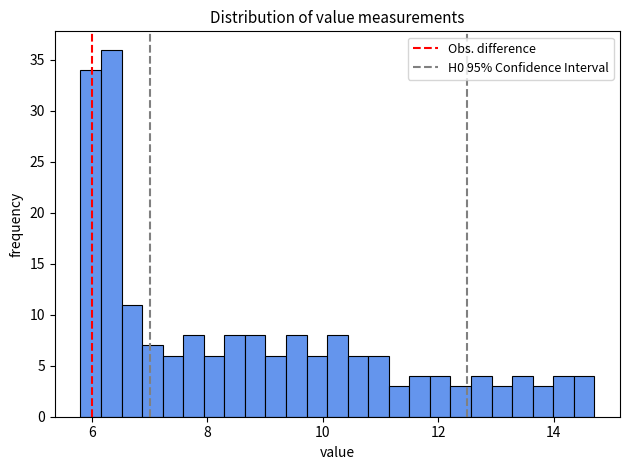

Read against the x-axis, roughly where is the centre of the tallest bar?

6.4